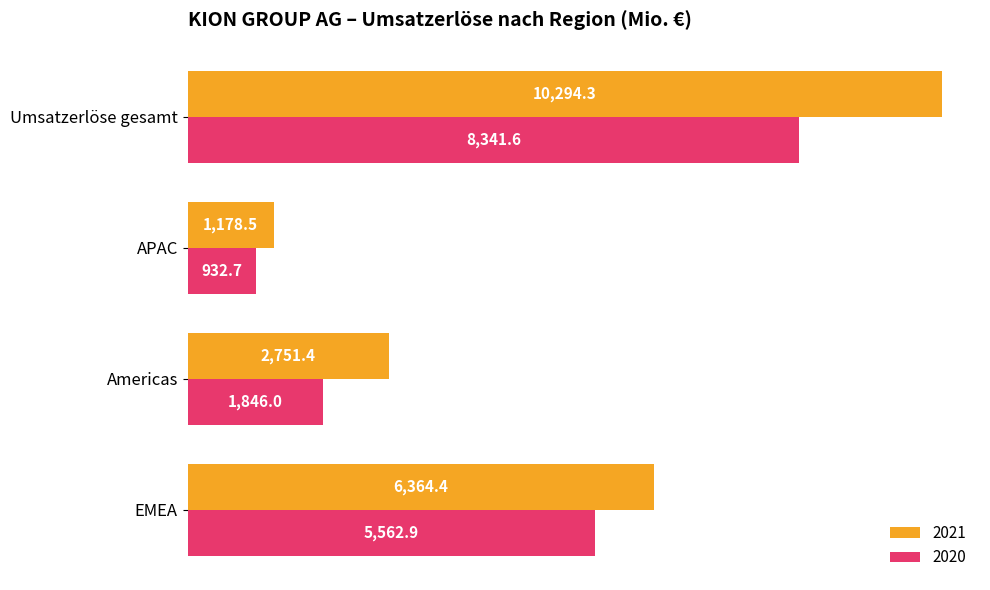

What is the total value across all series at Americas?

4597.4